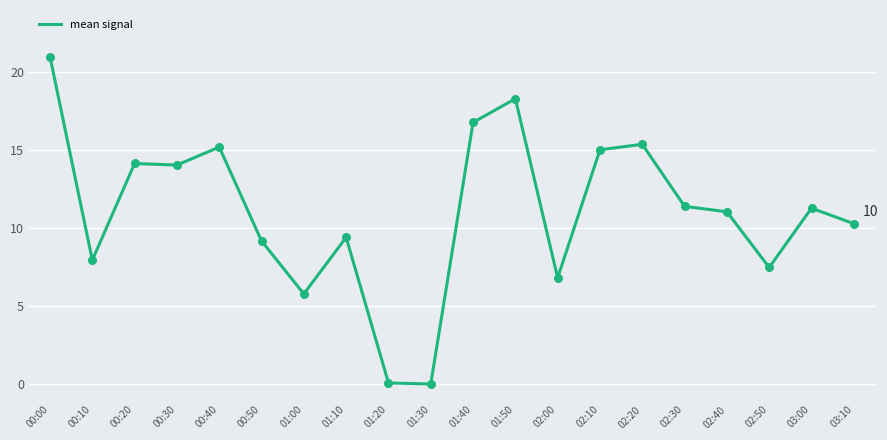

What is the change in value from 00:50 to 01:40?

+7.6